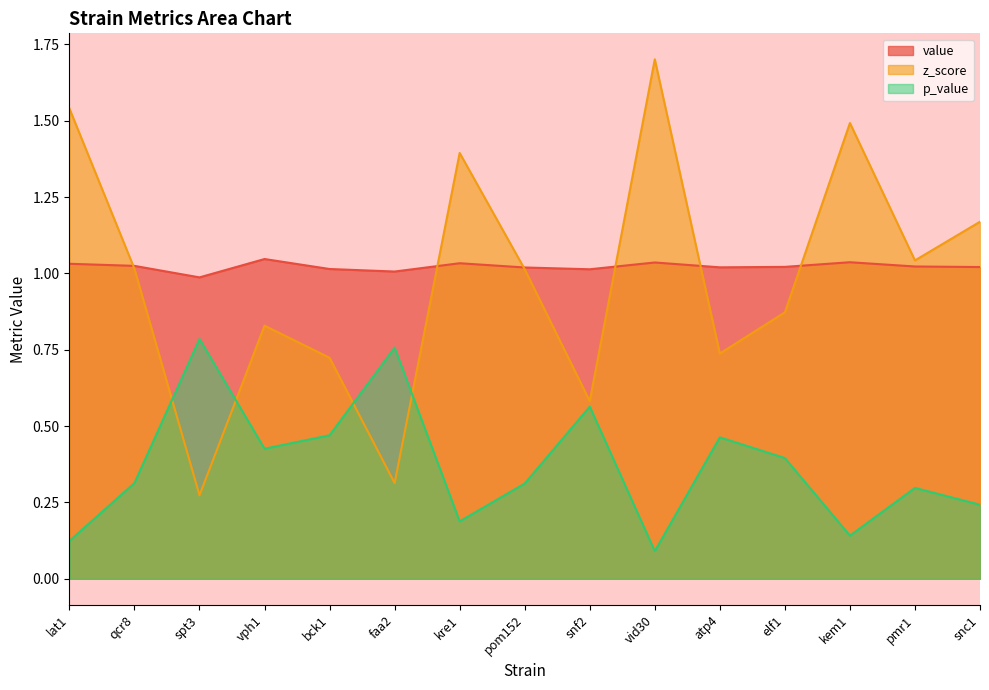

What is the maximum value for z_score?

1.7